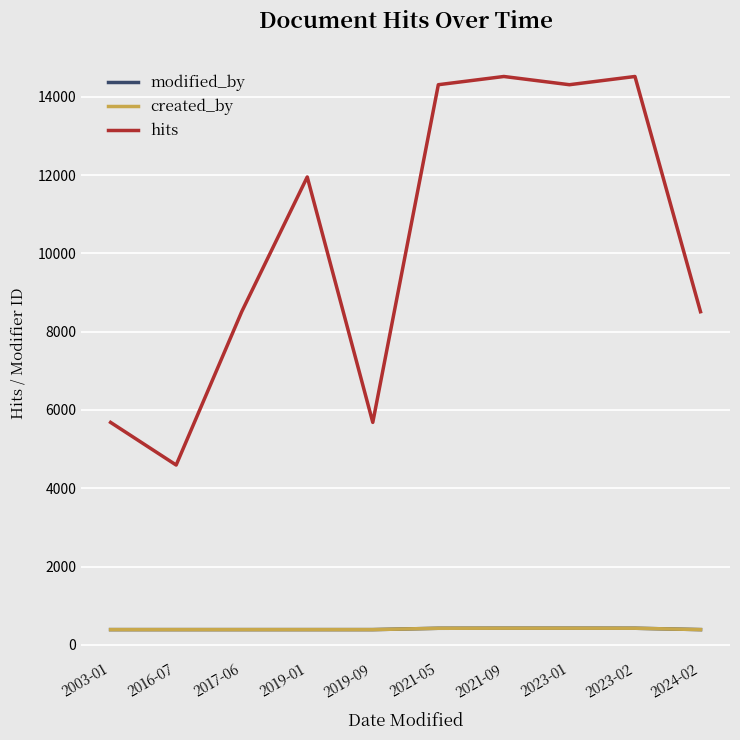

Does the chart display data point markers on the line(s)?

No